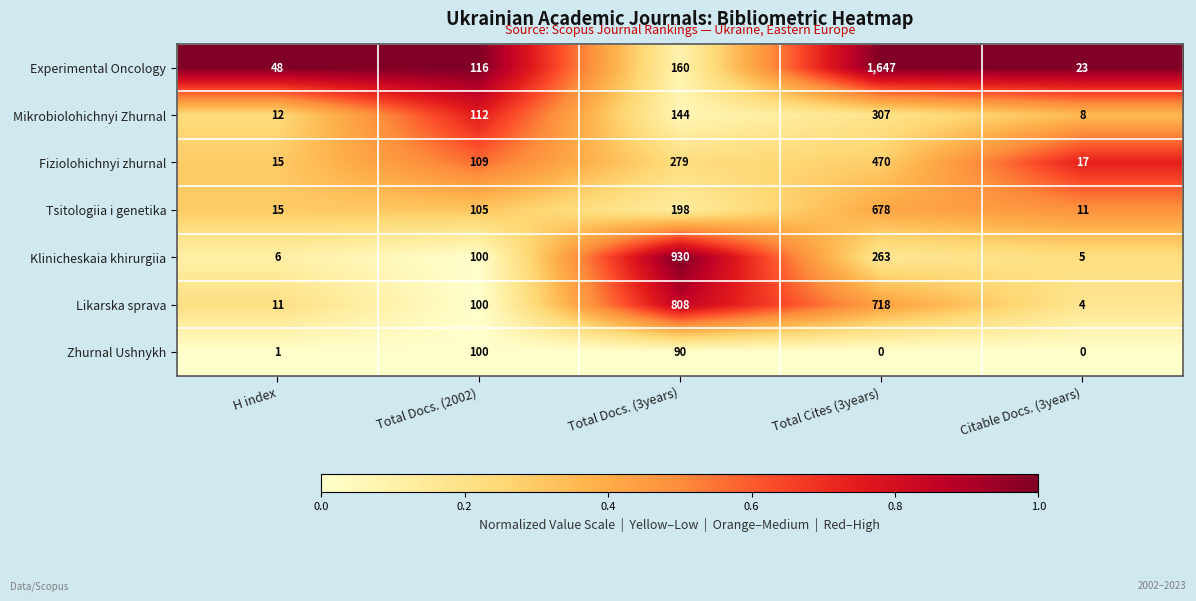

Where is Tsitologiia i genetika nearest to the value 344?

Total Docs. (3years)